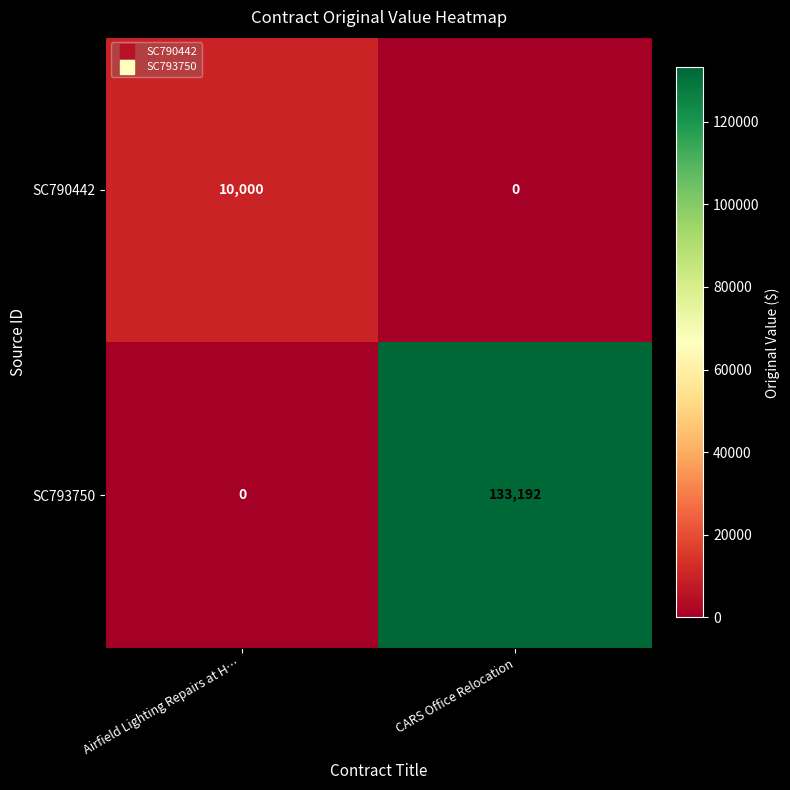

What is the spread (max minus min) of values at CARS Office Relocation?

133192